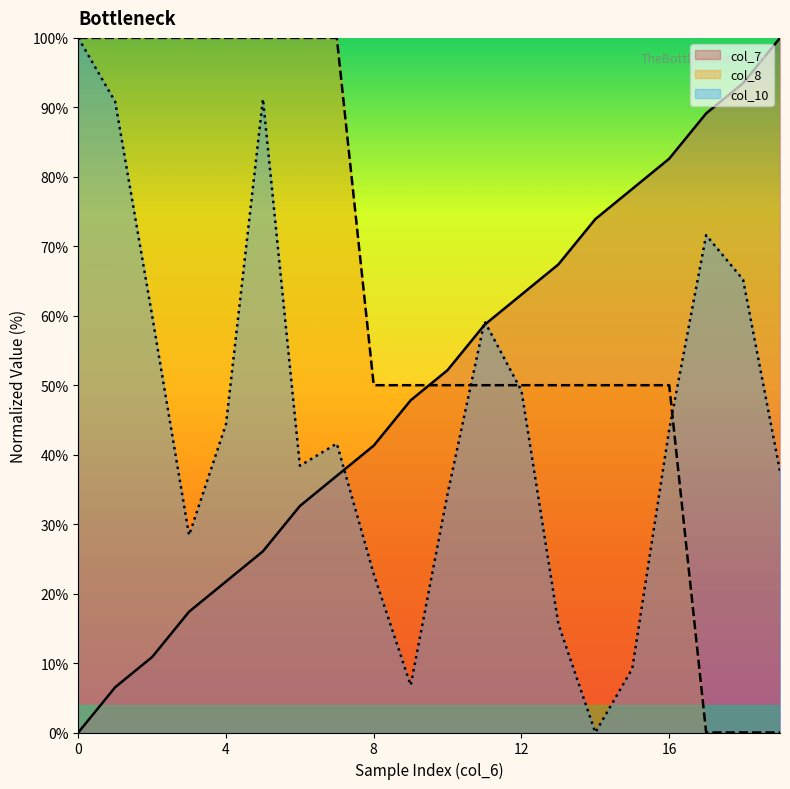

What is the greatest value displayed?

100.0